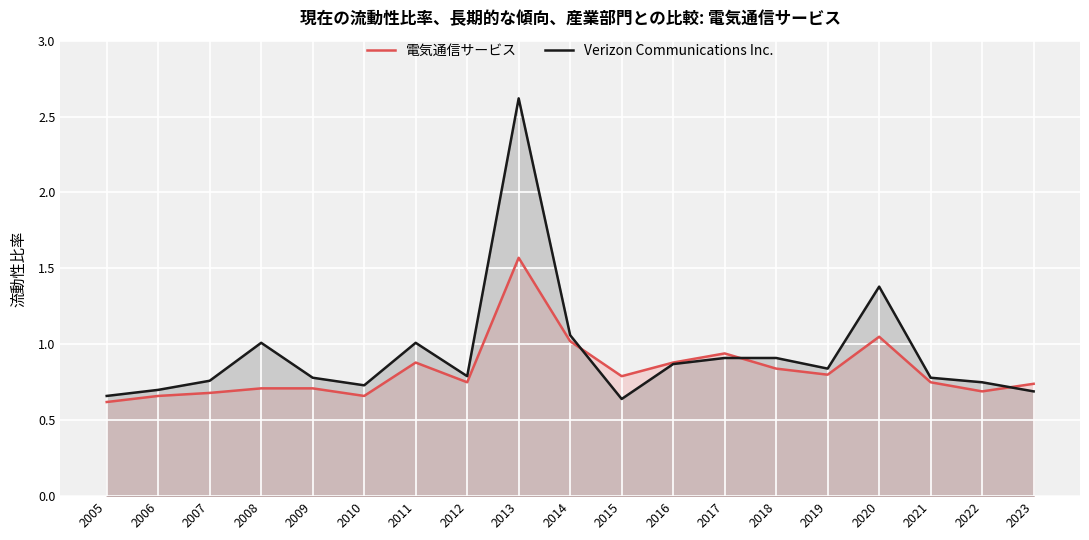

What is the maximum value shown in the chart?

2.6